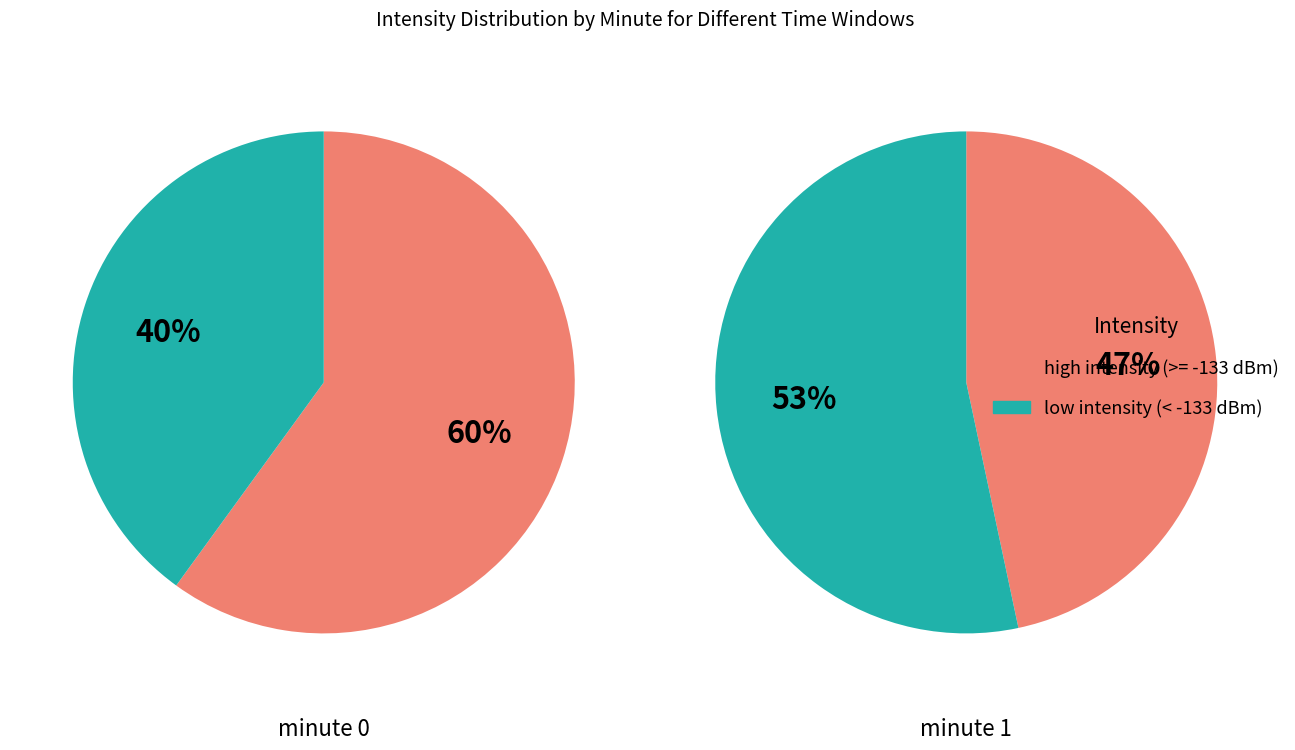

Which category has the smallest portion of the pie?

minute 0